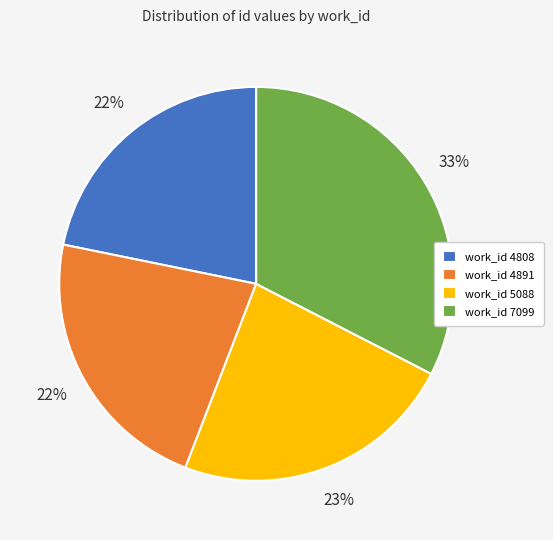

Do work_id 4891 and work_id 5088 together represent more than half of the pie?

No